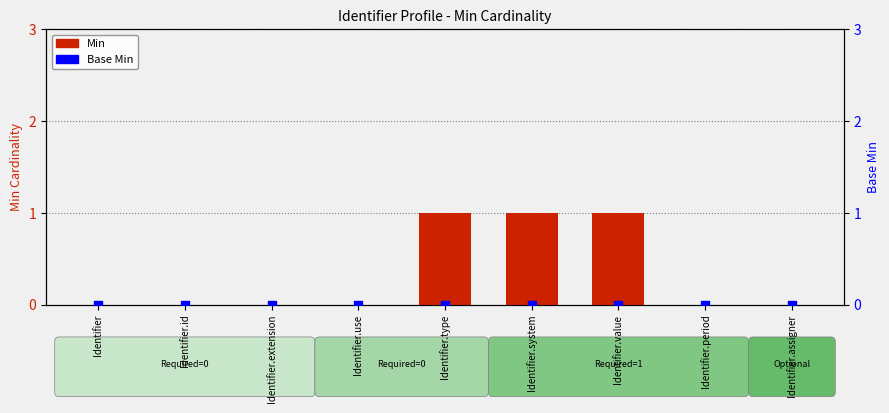

At how many categories does at least one series exceed 0?

3